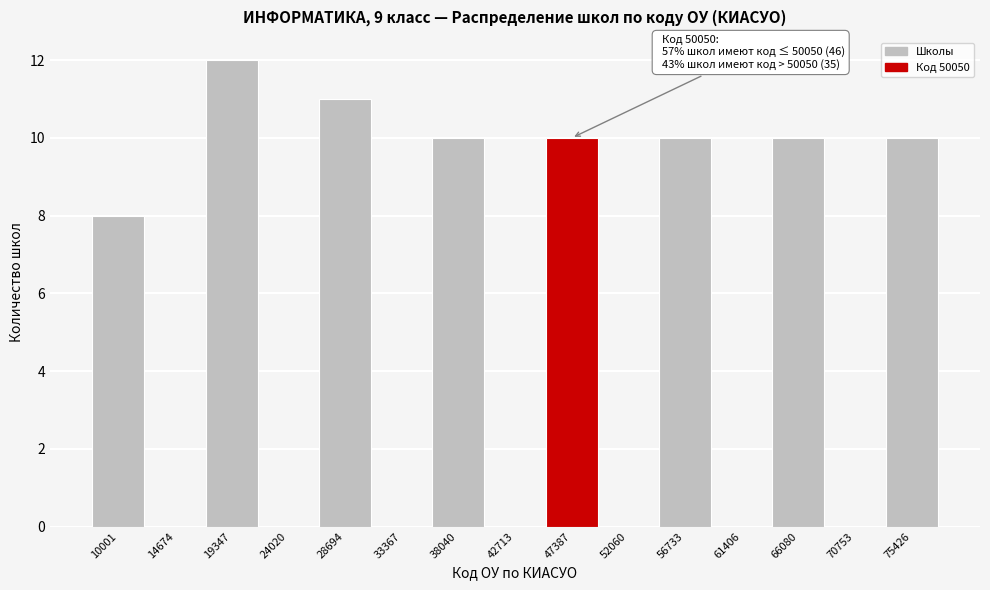

Reading right to left, list all the values displayed in this chart.

75426=10	70753=0	66080=10	61406=0	56733=10	52060=0	47387=10	42713=0	38040=10	33367=0	28694=11	24020=0	19347=12	14674=0	10001=8